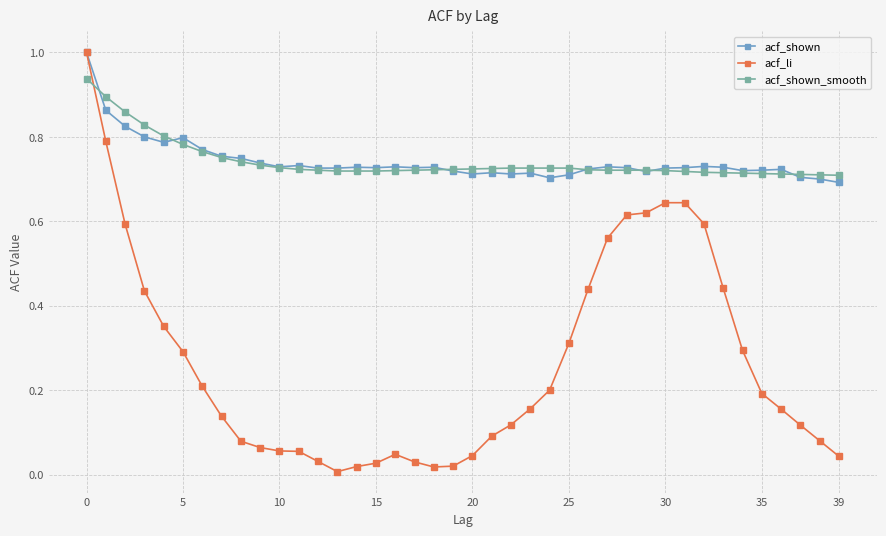

What is the maximum value shown in the chart?

1.0